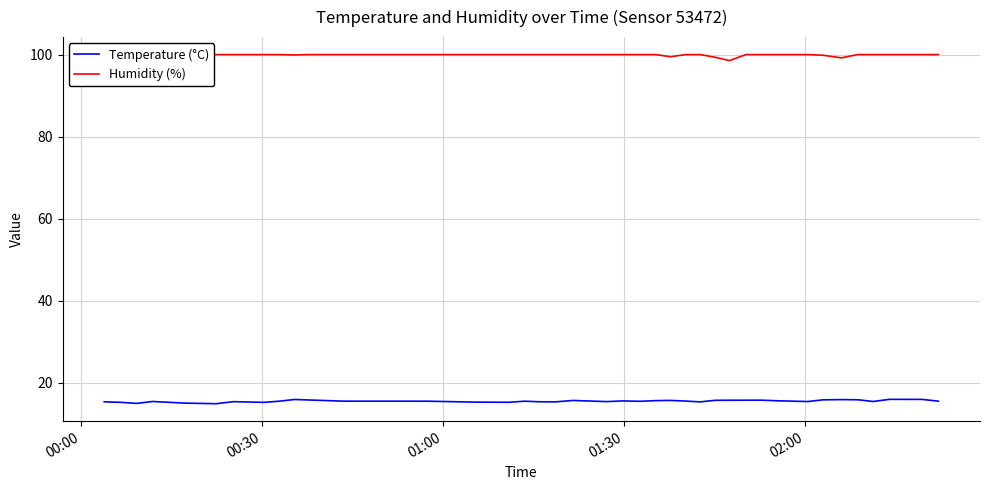

What is the maximum value shown in the chart?

100.0